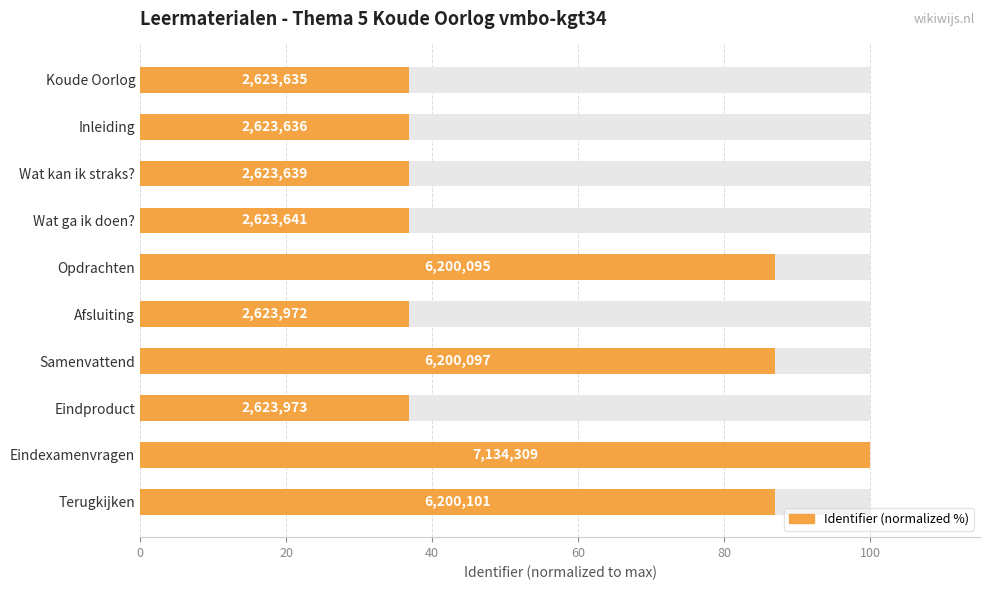

What is the difference between the maximum and minimum values?

63.2